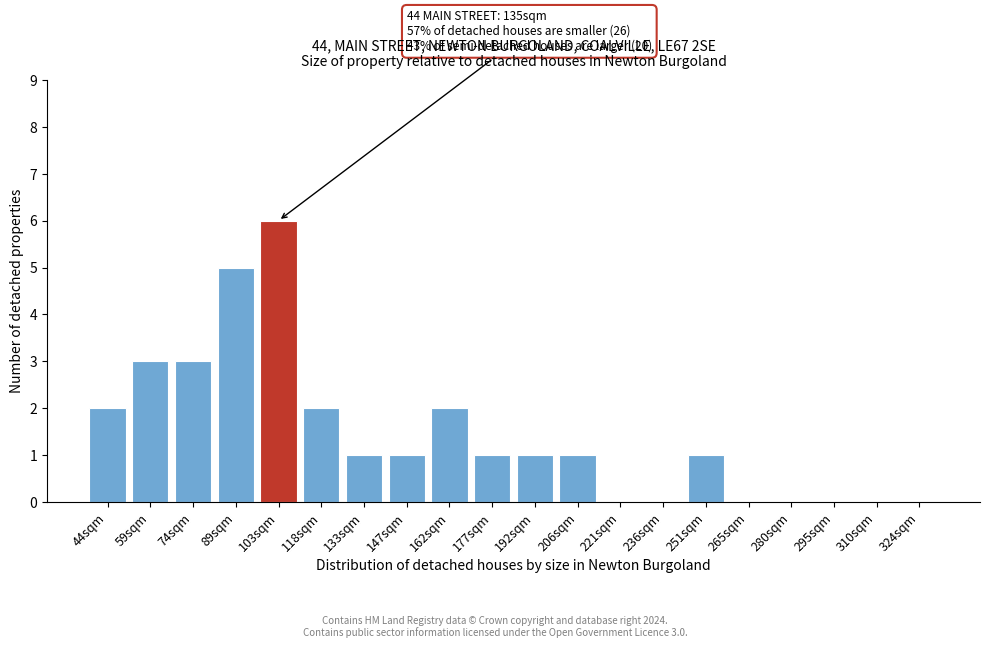

Reading left to right, transcribe all the data shown in this chart.

44sqm=2	59sqm=3	74sqm=3	89sqm=5	103sqm=6	118sqm=2	133sqm=1	147sqm=1	162sqm=2	177sqm=1	192sqm=1	206sqm=1	221sqm=0	236sqm=0	251sqm=1	265sqm=0	280sqm=0	295sqm=0	310sqm=0	324sqm=0